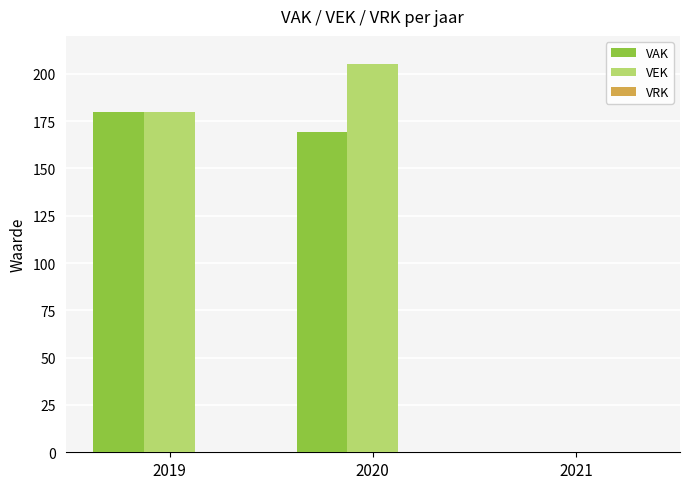

Is it true that VAK equals 0 at 2021?

True